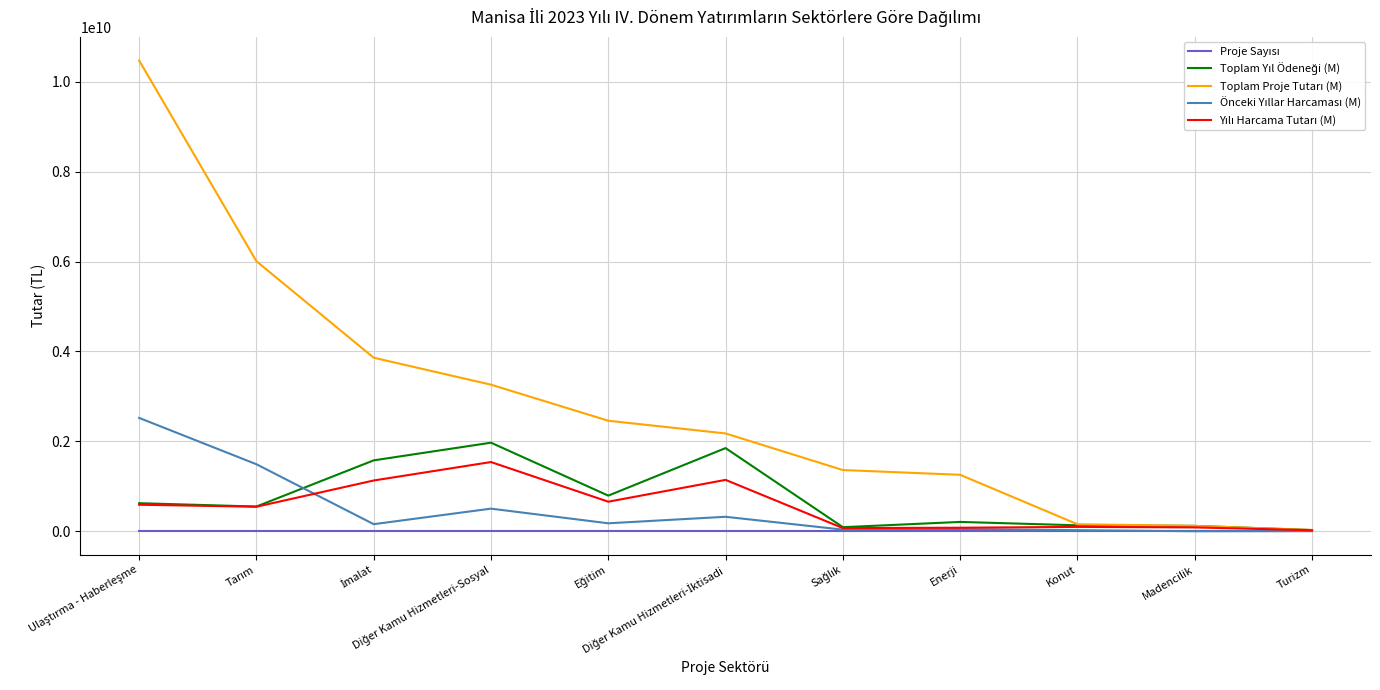

What position from the right is Konut?

3